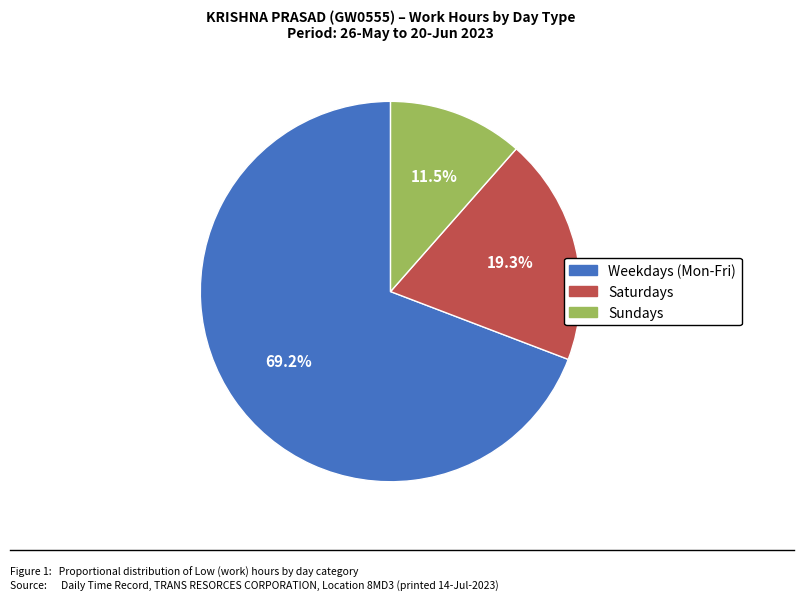

How many segments does this pie chart have?

3